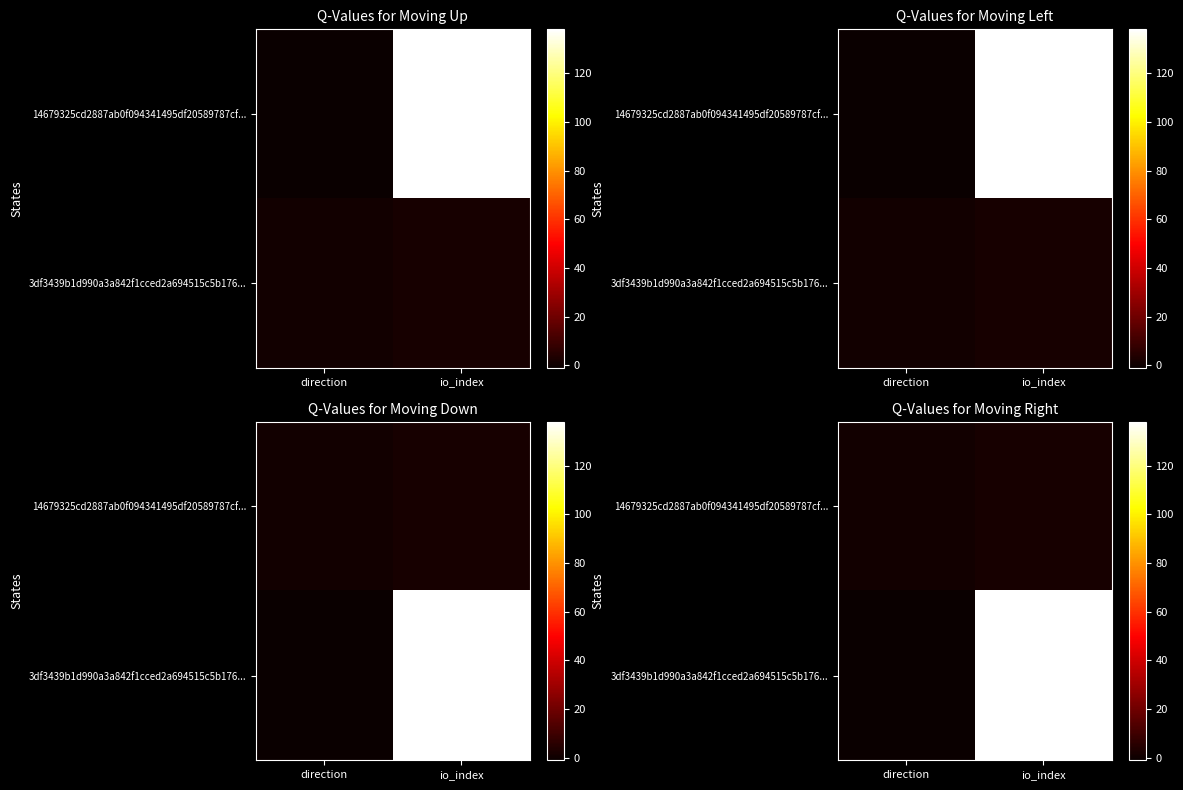

Count the number of data series in this chart.

2